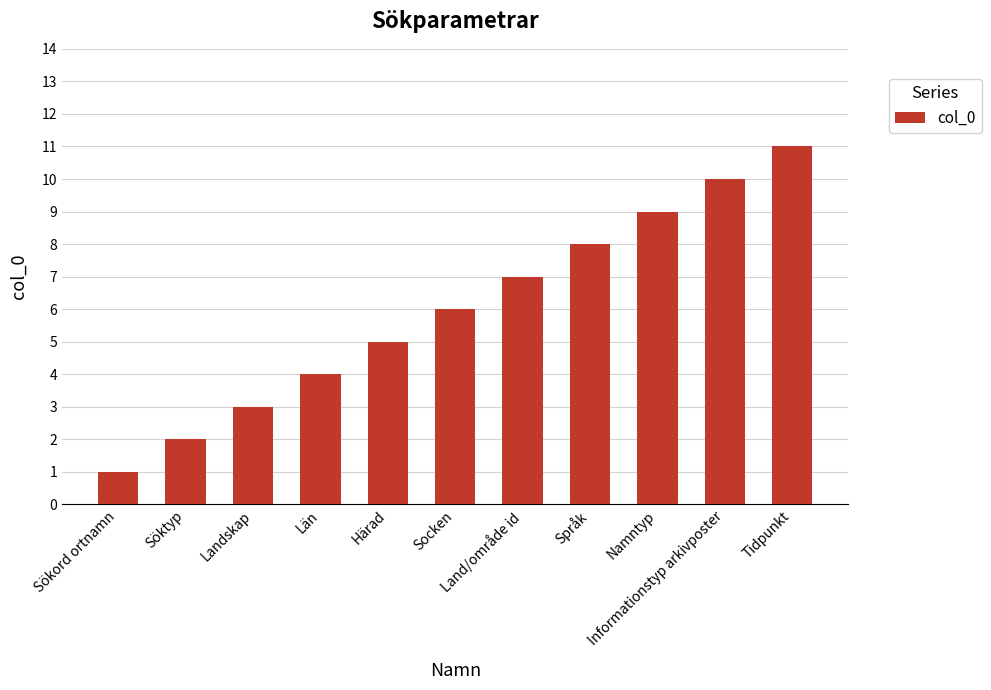

Between Landskap and Härad, which is larger?

Härad